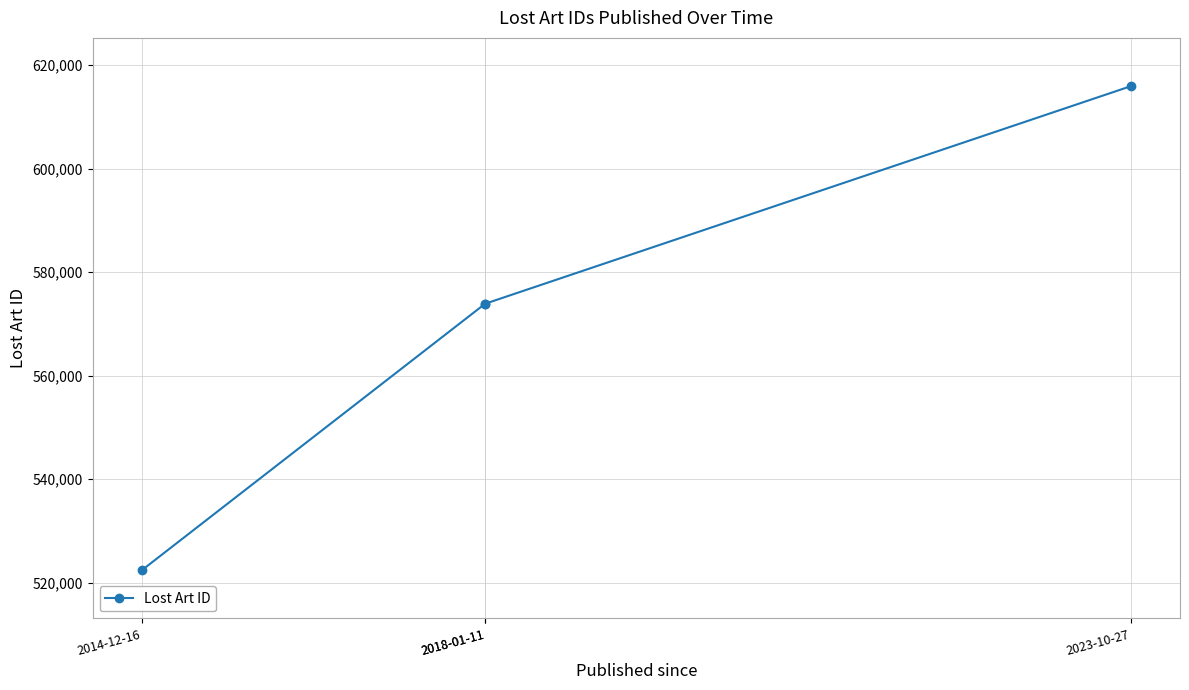

What is the change in value from 2014-12-16 to 2023-10-27?

+93456